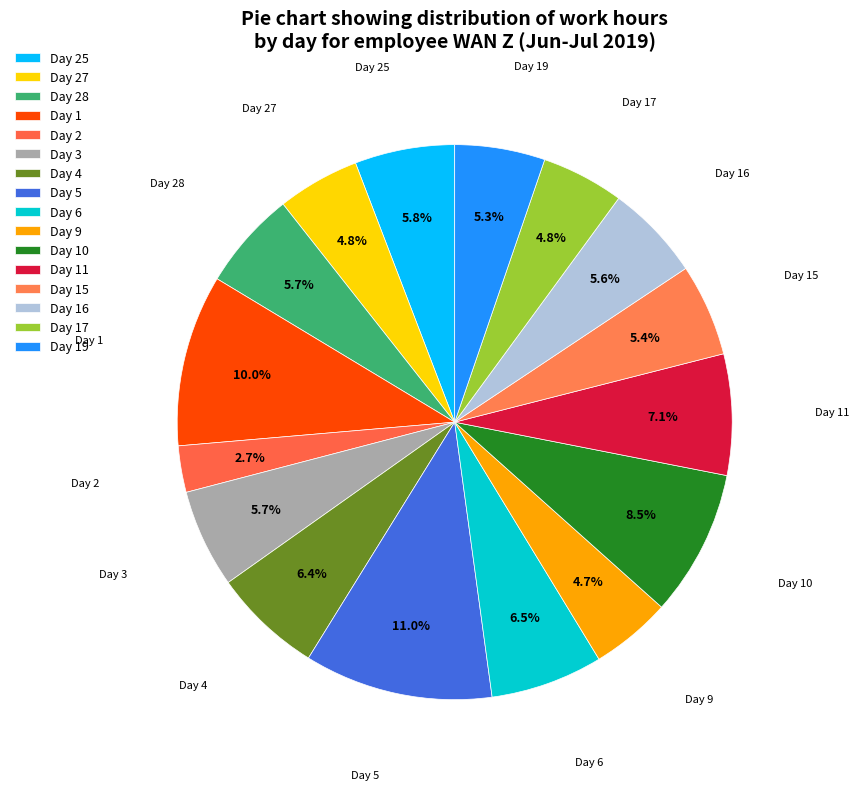

To the nearest percent, what portion does Day 19 represent?

5%